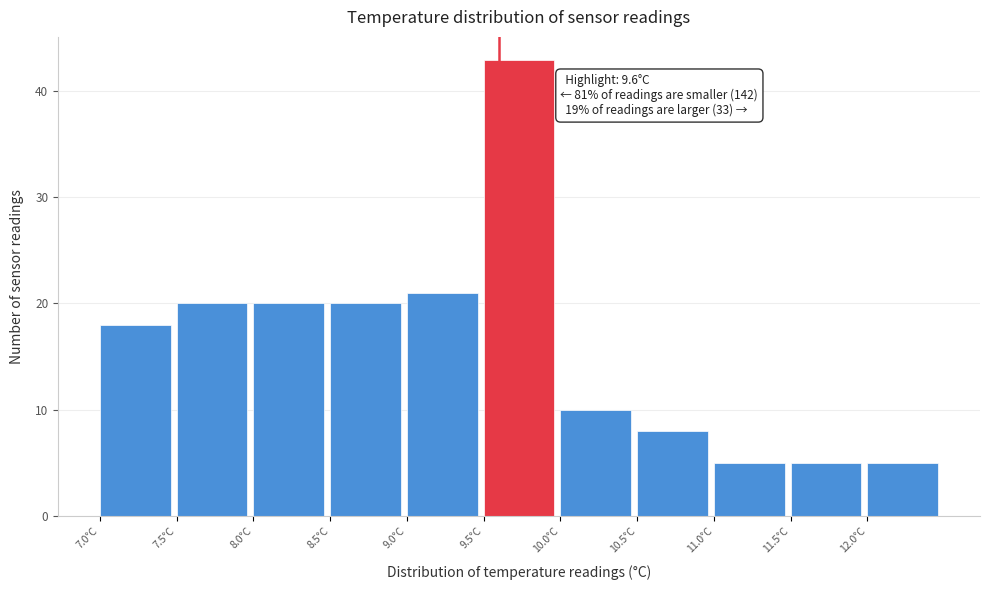

Which range on the x-axis has the tallest bar?

9.5 to 10.0